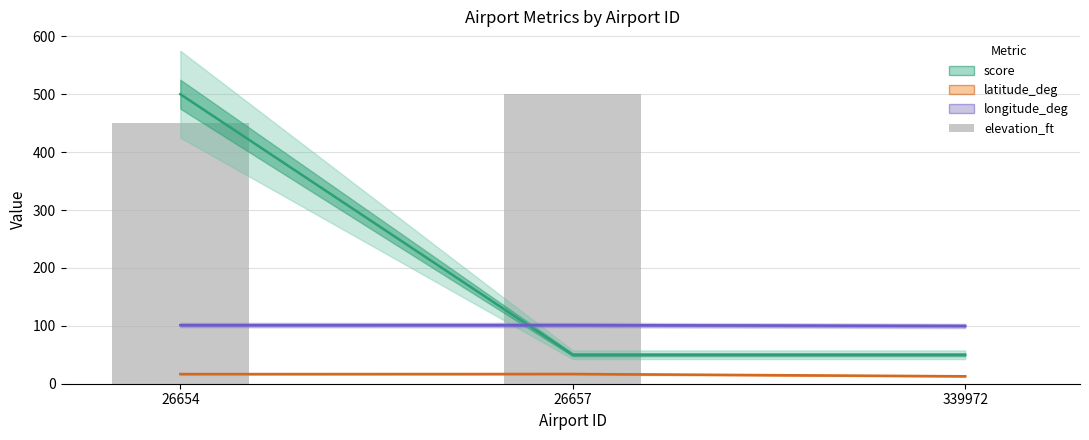

What is the value of the longitude_deg bar at the 2nd from the left?

101.3